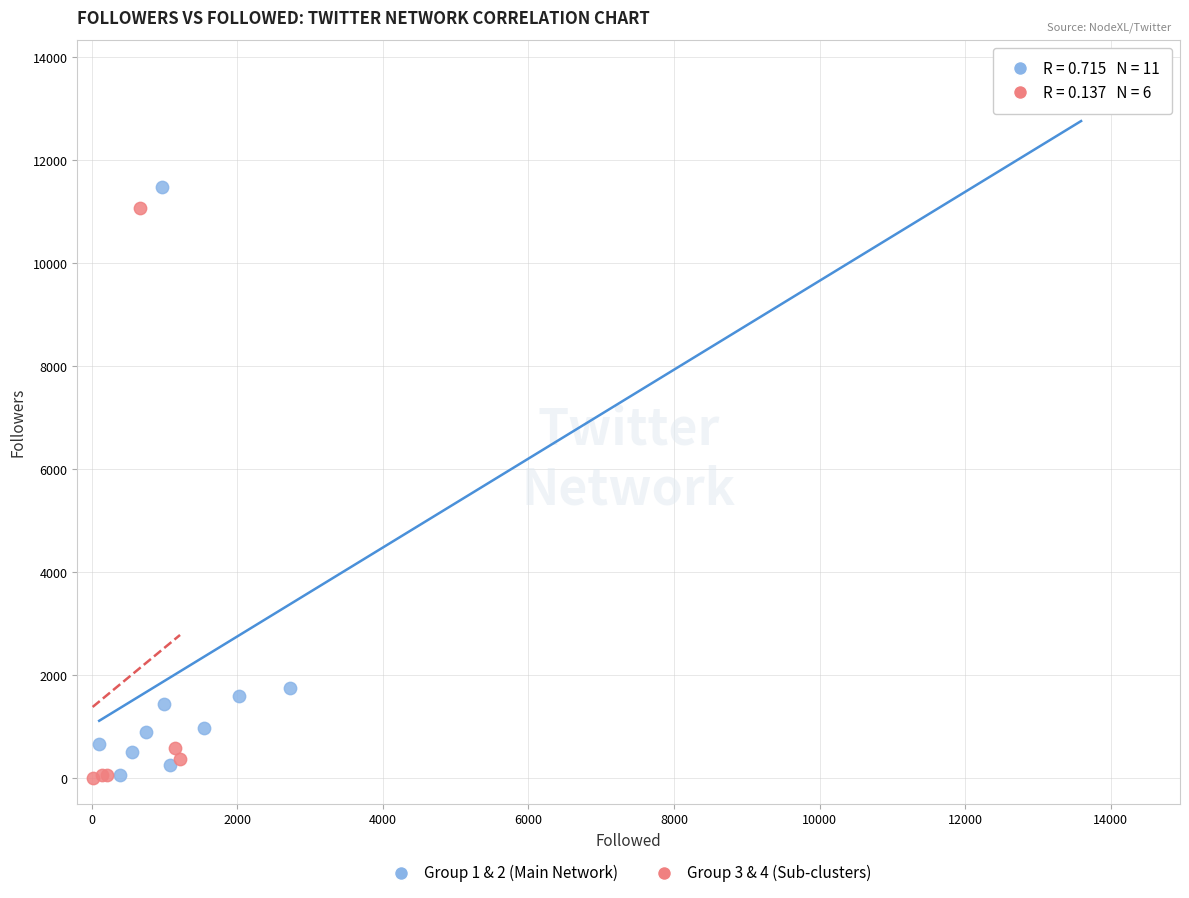

What are all the series names shown in the legend?

Group 1 & 2 (Main Network), Group 3 & 4 (Sub-clusters)